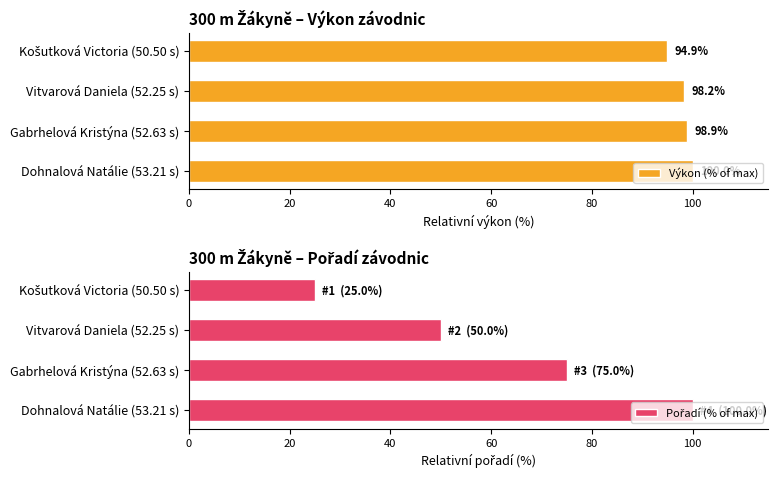

Reading left to right, transcribe all the data shown in this chart.

Výkon (% of max): 94.9	98.2	98.9	100.0
Pořadí (% of max): 25.0	50.0	75.0	100.0